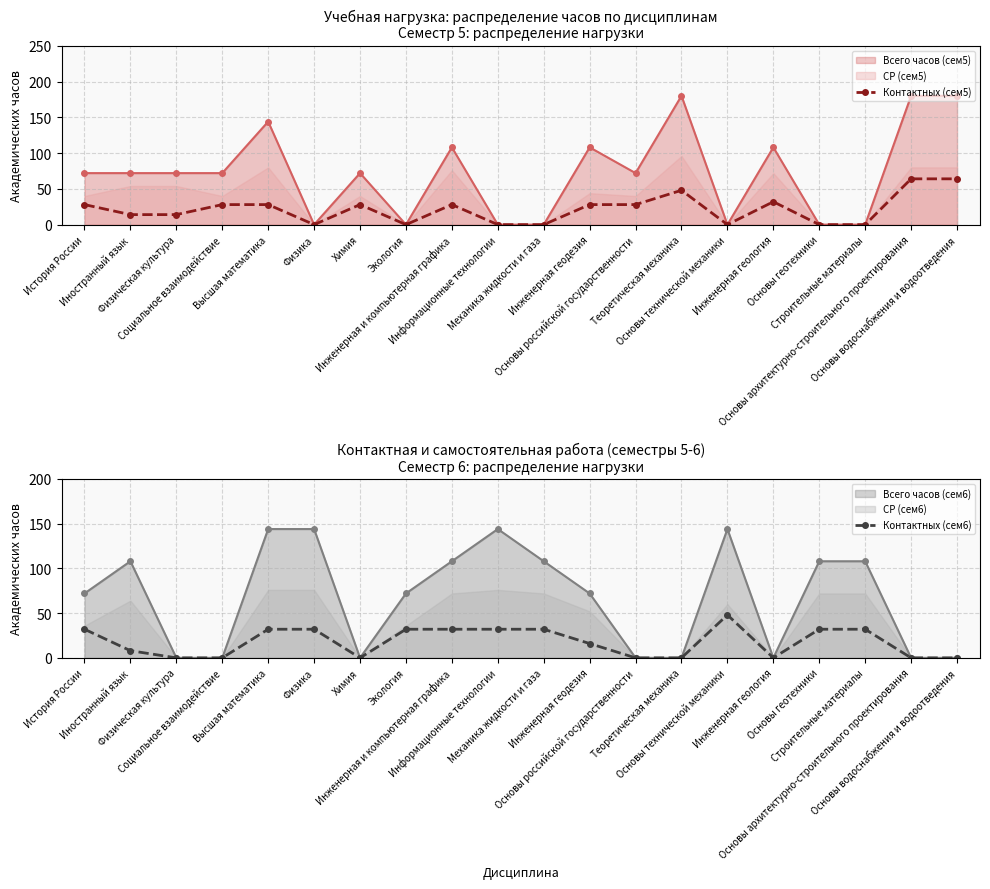

Which has a higher value, Физика or Физическая культура?

Физическая культура